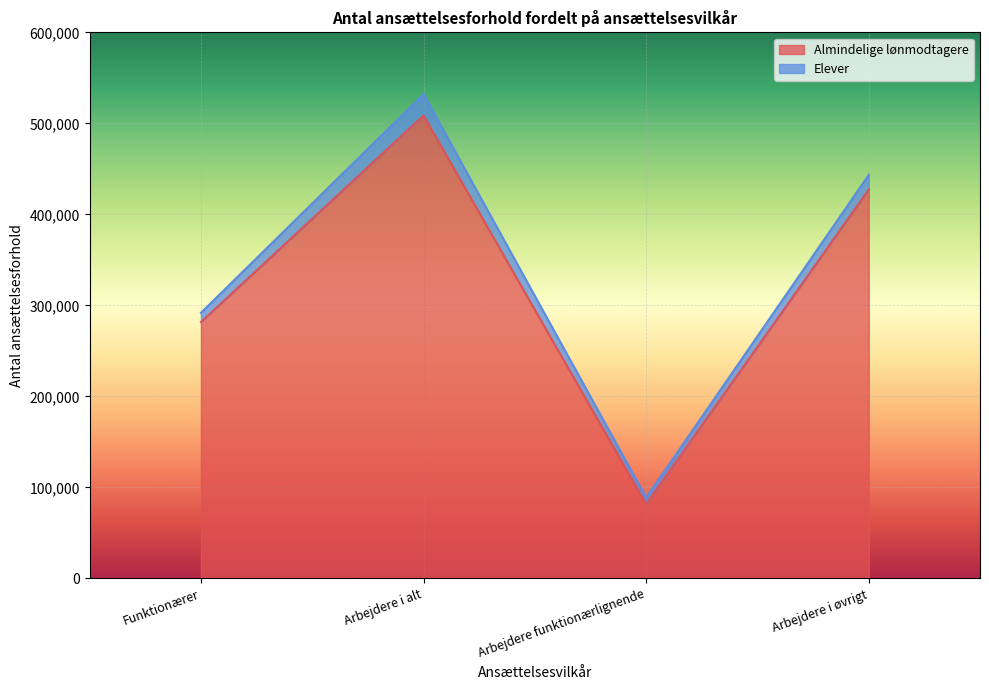

How many points are lower than both their immediate neighbors (excluding endpoints)?

1